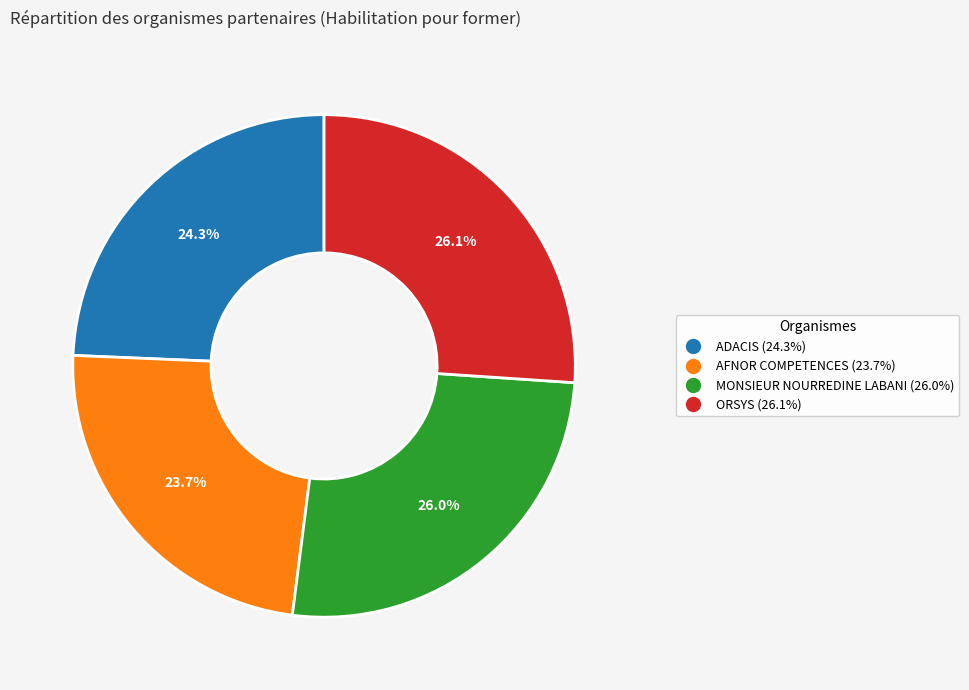

Is MONSIEUR NOURREDINE LABANI the majority of the pie?

No